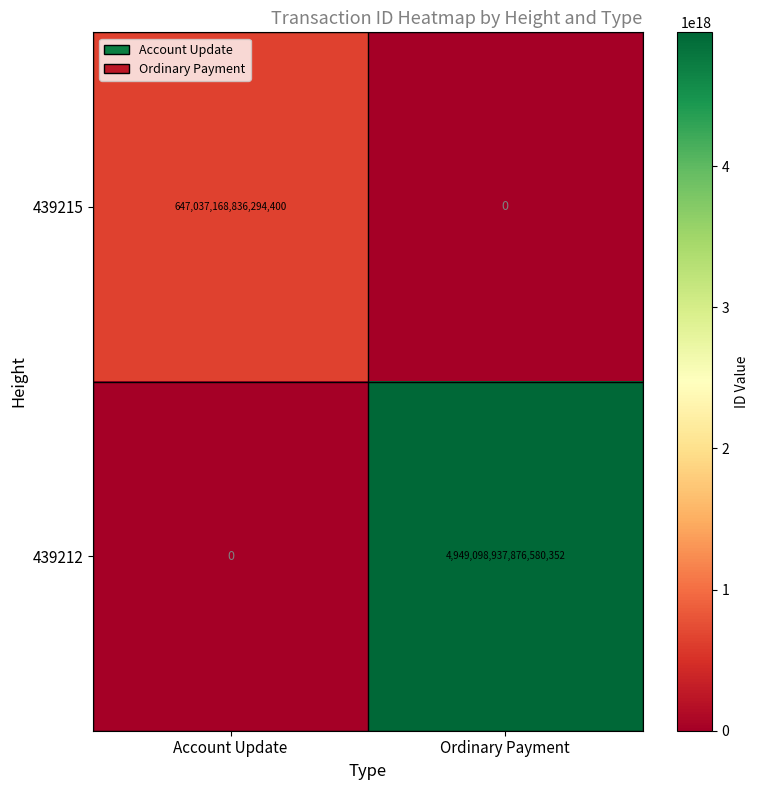

The value of 439215 at Account Update is 647037168836294400. True or false?

True